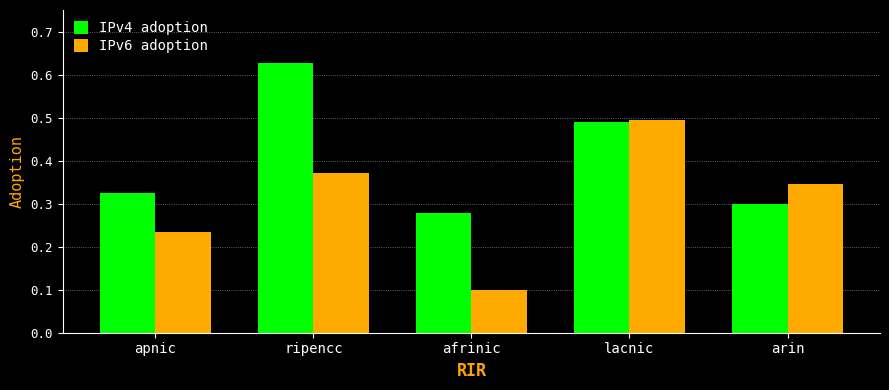

The IPv6 adoption series shows 0.4 at apnic. True or false?

False